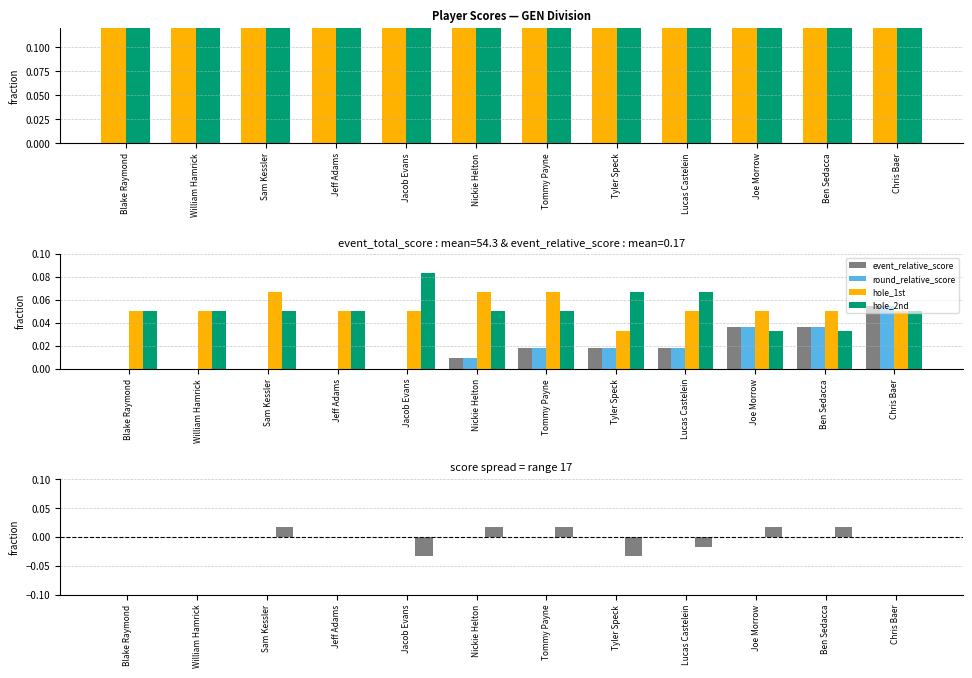

Which series has the widest spread of values?

event_relative_score